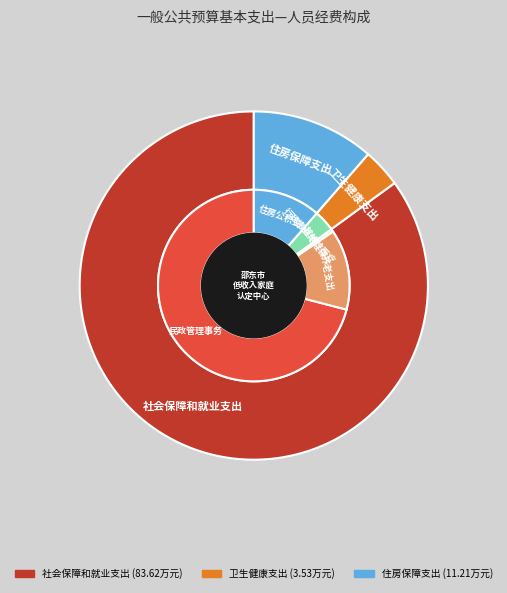

Combined, do 社会保障和就业支出 and 住房保障支出 account for over 50%?

Yes